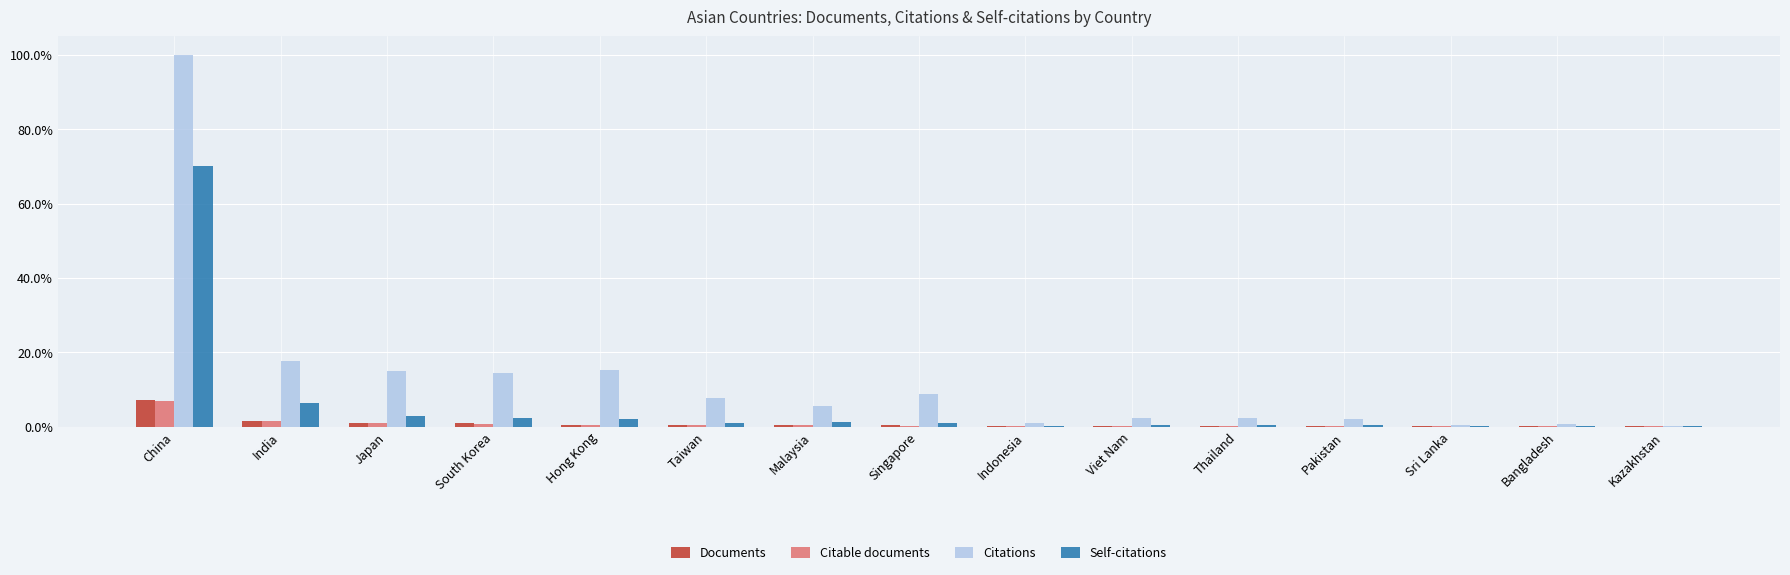

Which label corresponds to the largest value in the chart?

China